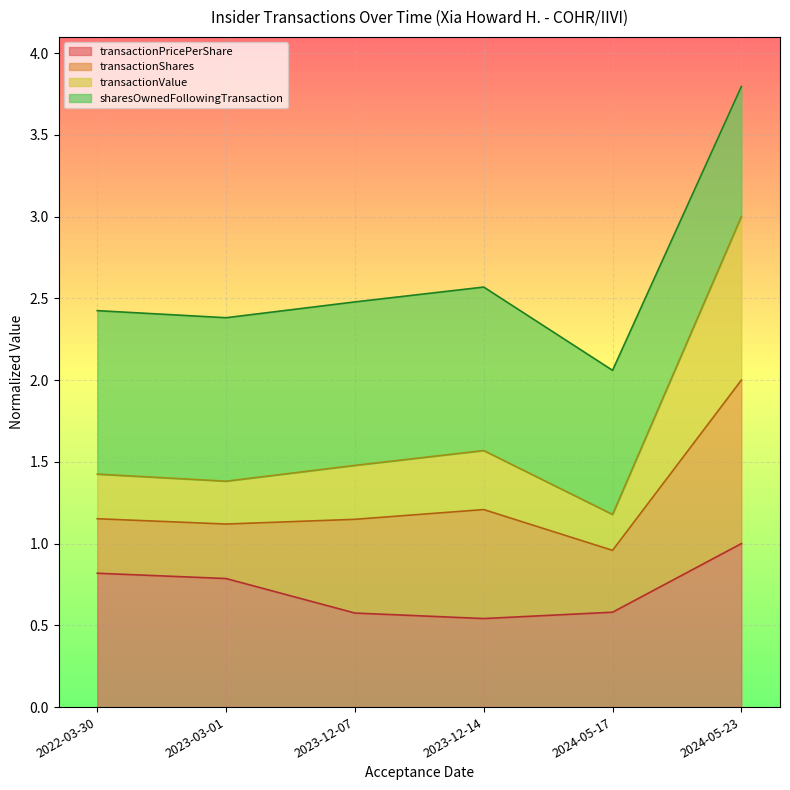

In transactionPricePerShare, how many points are lower than both neighbors (excluding endpoints)?

1